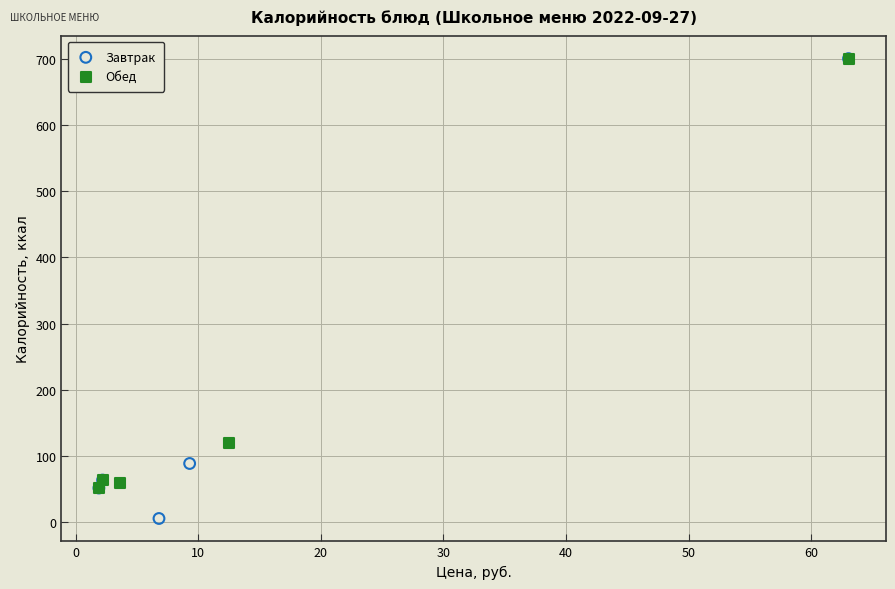

What are all the series names shown in the legend?

Завтрак, Обед